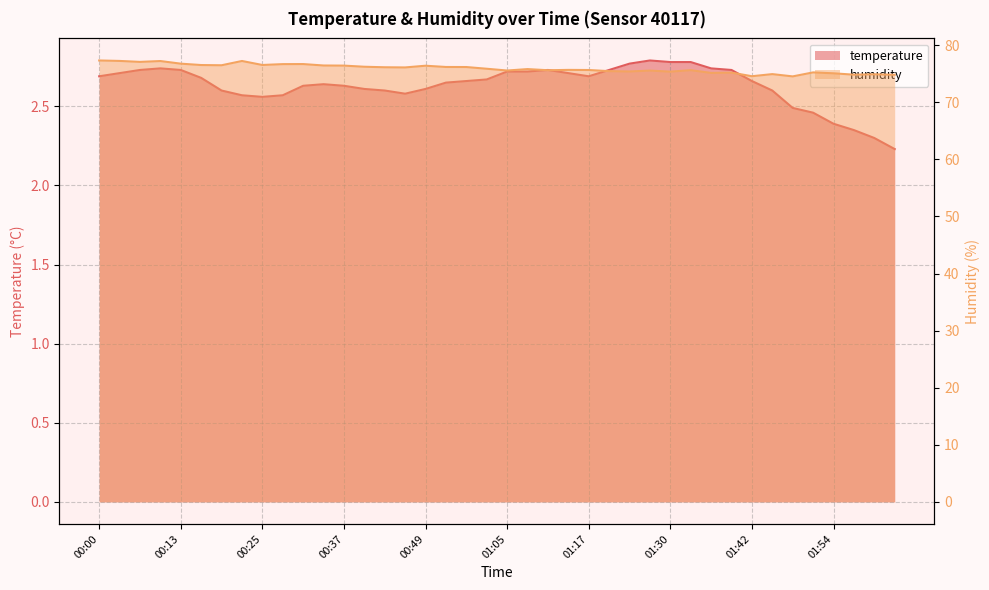

Reading left to right, extract all data points from this chart.

temperature: 00:00=2.7	00:04=2.7	00:07=2.7	00:10=2.7	00:13=2.7	00:16=2.7	00:19=2.6	00:22=2.6	00:25=2.6	00:28=2.6	00:31=2.6	00:34=2.6	00:37=2.6	00:40=2.6	00:43=2.6	00:46=2.6	00:49=2.6	00:52=2.6	00:55=2.7	00:58=2.7	01:05=2.7	01:08=2.7	01:11=2.7	01:14=2.7	01:17=2.7	01:20=2.7	01:23=2.8	01:27=2.8	01:30=2.8	01:33=2.8	01:36=2.7	01:39=2.7	01:42=2.7	01:45=2.6	01:48=2.5	01:51=2.5	01:54=2.4	01:57=2.4	02:00=2.3	02:03=2.2
humidity: 00:00=77.3	00:04=77.2	00:07=77.1	00:10=77.2	00:13=76.8	00:16=76.5	00:19=76.5	00:22=77.2	00:25=76.5	00:28=76.7	00:31=76.7	00:34=76.5	00:37=76.4	00:40=76.2	00:43=76.1	00:46=76.1	00:49=76.4	00:52=76.2	00:55=76.2	00:58=75.9	01:05=75.6	01:08=75.8	01:11=75.6	01:14=75.7	01:17=75.7	01:20=75.5	01:23=75.4	01:27=75.6	01:30=75.4	01:33=75.6	01:36=75.2	01:39=75.2	01:42=74.6	01:45=74.9	01:48=74.5	01:51=75.2	01:54=75.1	01:57=74.8	02:00=74.9	02:03=74.8